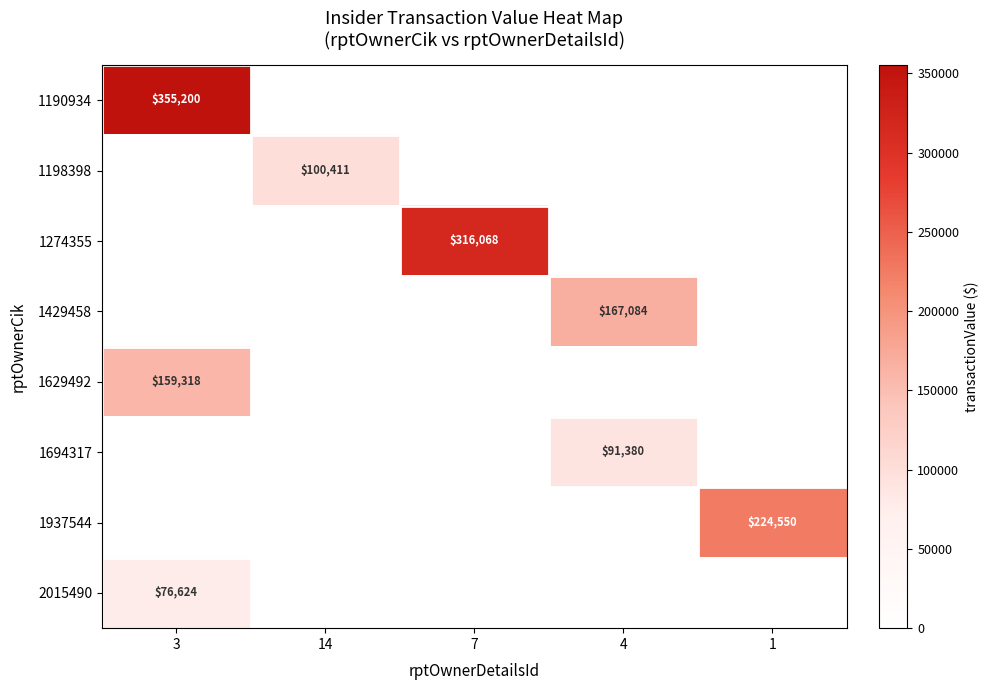

The value of 1198398 at 14 is 131769. True or false?

False